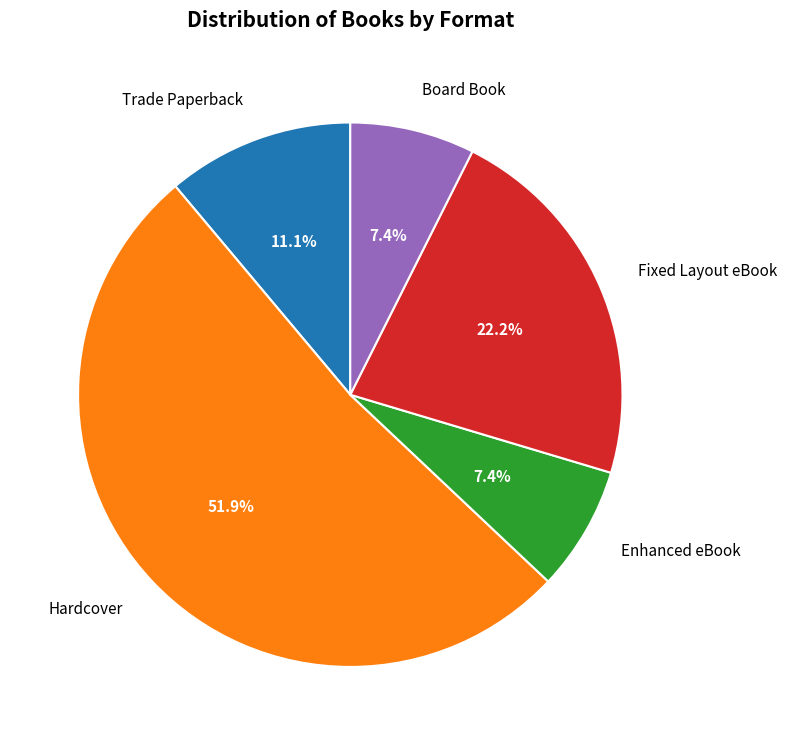

To the nearest percent, what percentage of the pie is Hardcover?

52%